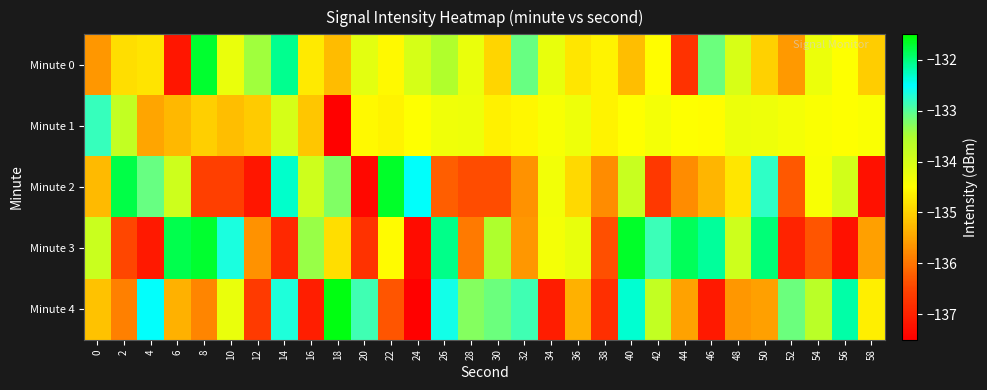

What is the smallest value displayed?

-137.5